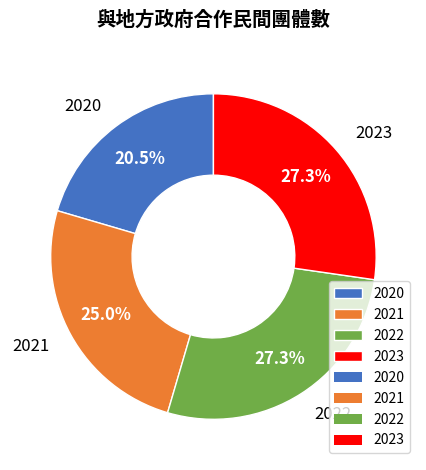

To the nearest percent, what is the difference between the largest and smallest slice percentages?

7%